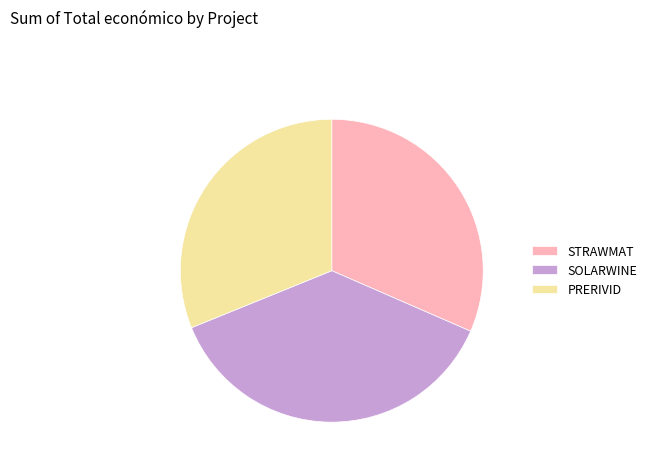

What is the largest slice in the pie chart?

SOLARWINE